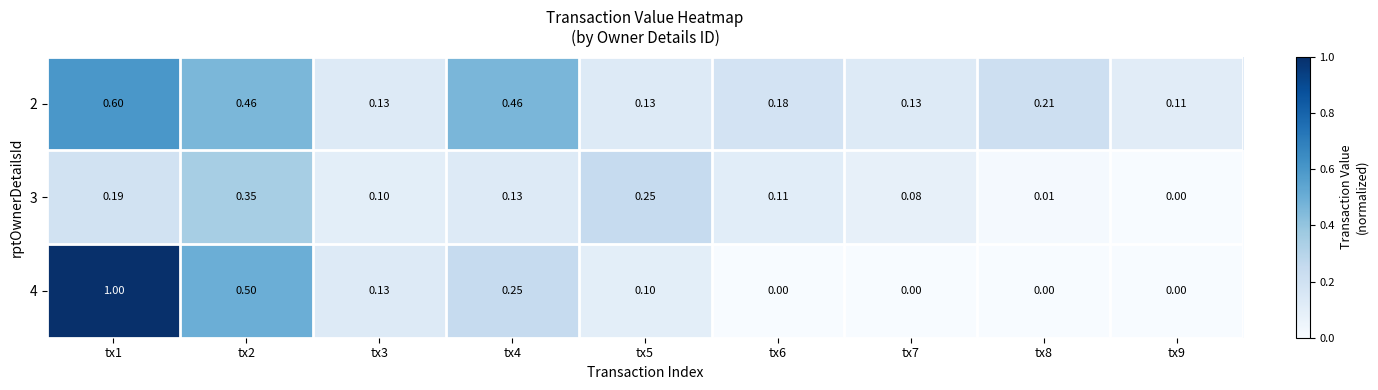

Is the value of 3 at tx4 greater than the value of 2 at tx4?

No